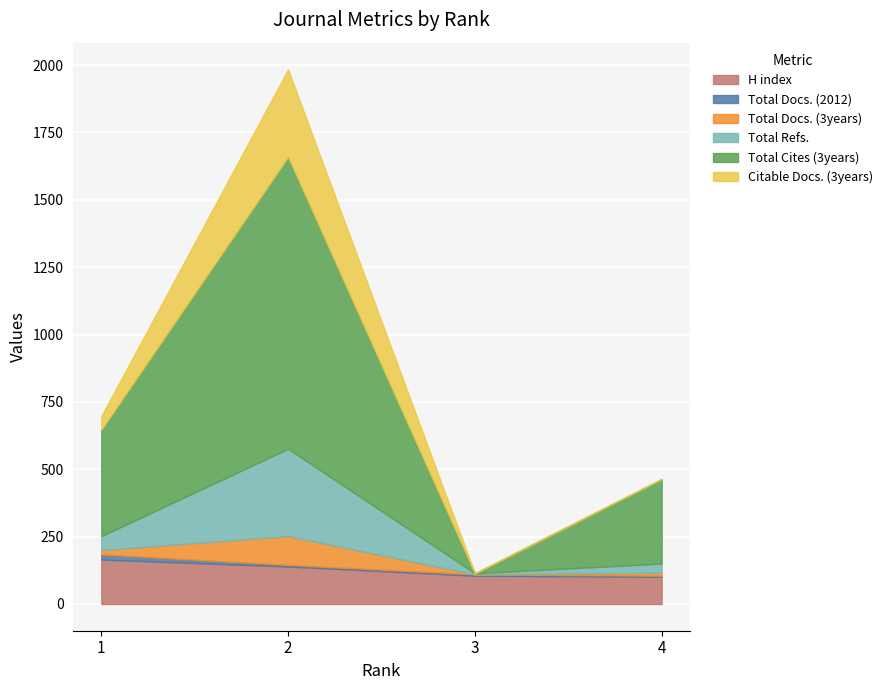

At which category does the chart reach its peak across all series?

2